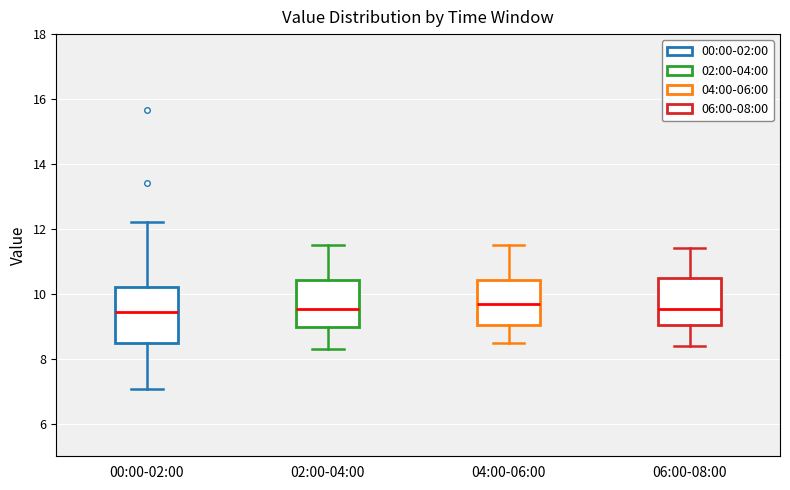

Reading left to right, read every box against the y-axis: the position of its median line, the range the box covers, and the ends of its whiskers. The values are not printed on the chart, so give them approximately, as read against the axis.

00:00-02:00: median 9.4, box 8.4 to 10.2, whiskers 7.0 to 12.2
02:00-04:00: median 9.6, box 9.0 to 10.4, whiskers 8.4 to 11.6
04:00-06:00: median 9.8, box 9.0 to 10.4, whiskers 8.6 to 11.6
06:00-08:00: median 9.6, box 9.0 to 10.6, whiskers 8.4 to 11.4